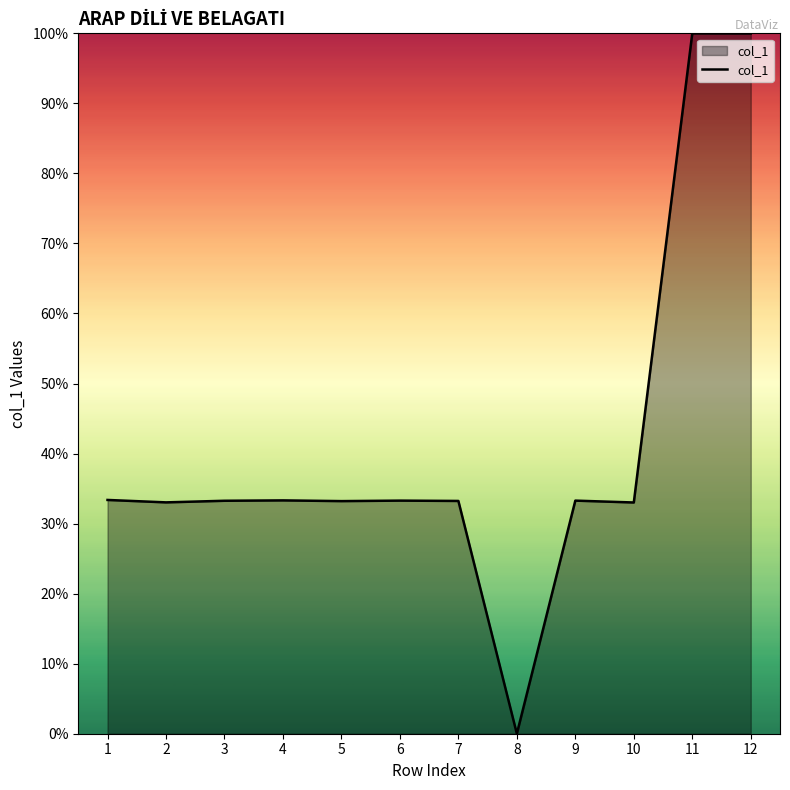

What is the difference between the maximum and minimum values?

100.0